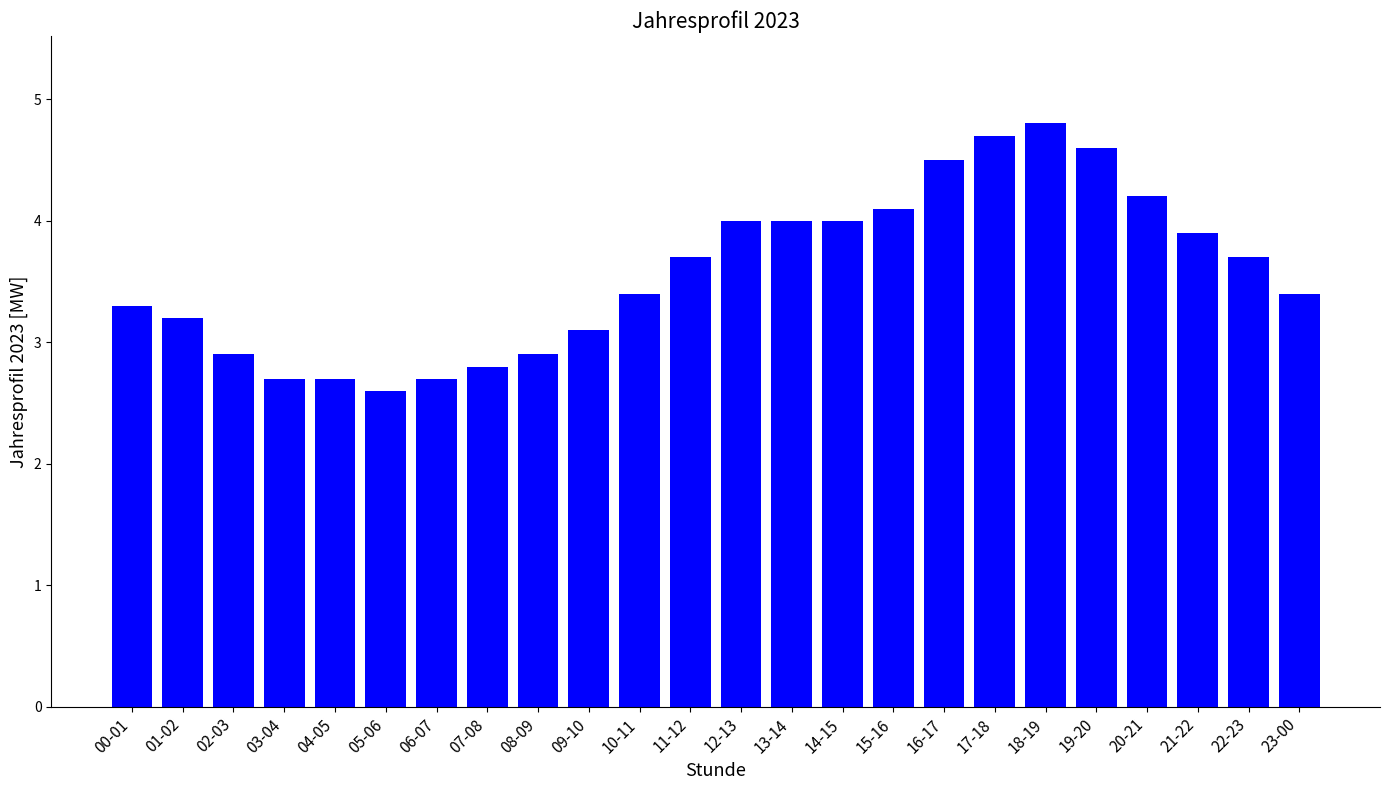

What is the difference between the values at 17-18 and 22-23?

1.0